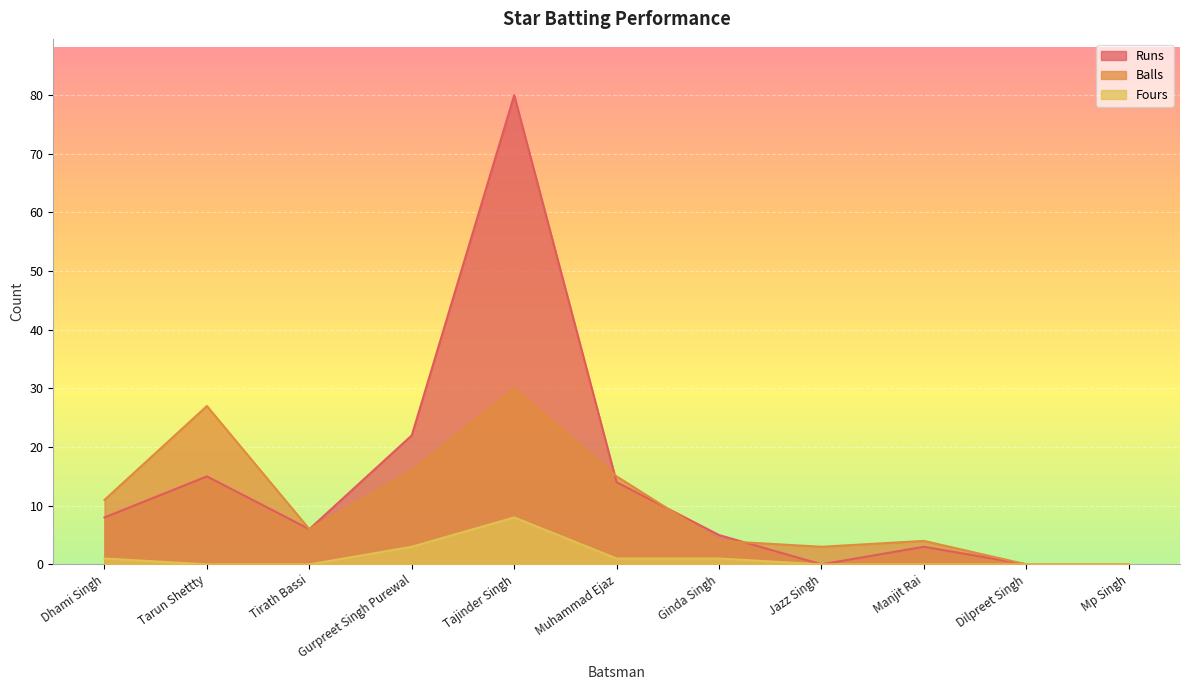

Rank the series by their average value, from highest to lowest.

Runs, Balls, Fours